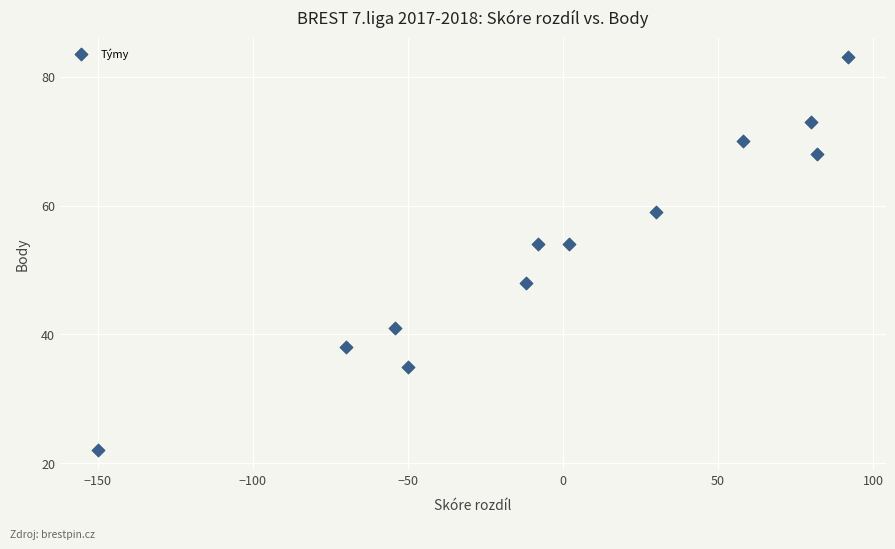

What is the average Y value?

54